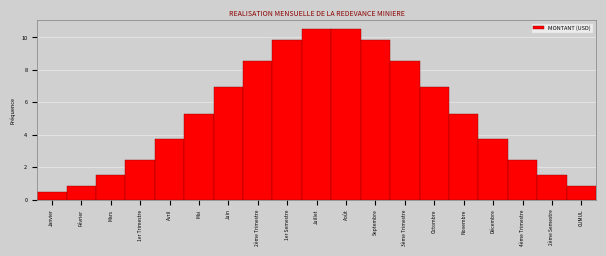

Reading left to right, list all the values displayed in this chart.

0.5	0.9	1.5	2.5	3.7	5.3	7.0	8.6	9.8	10.5	10.5	9.8	8.6	7.0	5.3	3.7	2.5	1.5	0.9